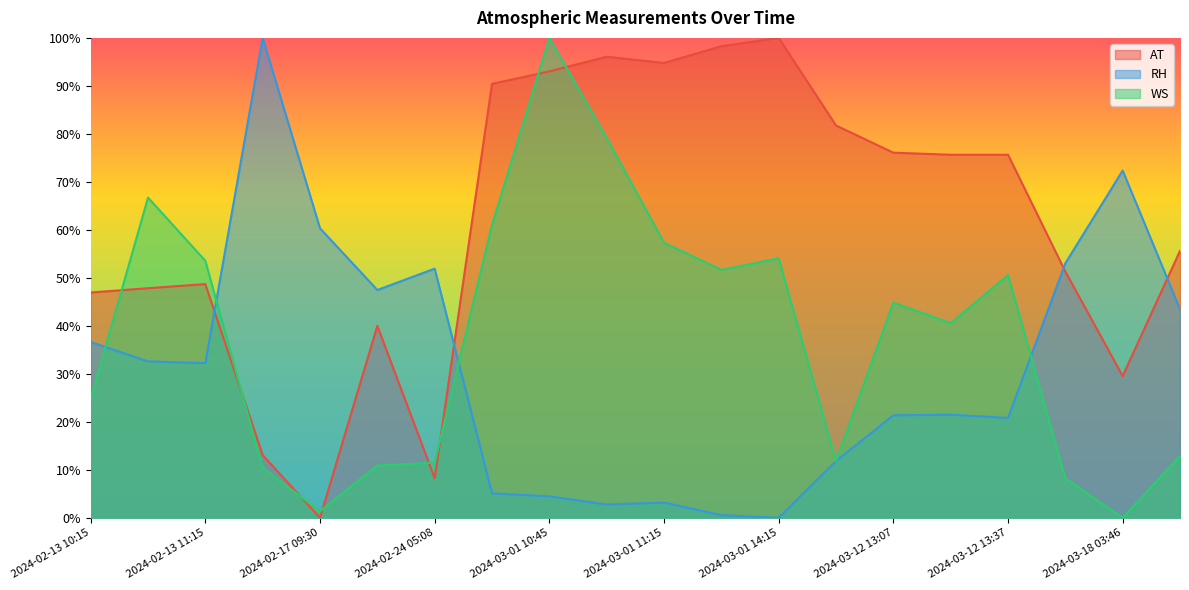

What are all the series names shown in the legend?

AT, RH, WS